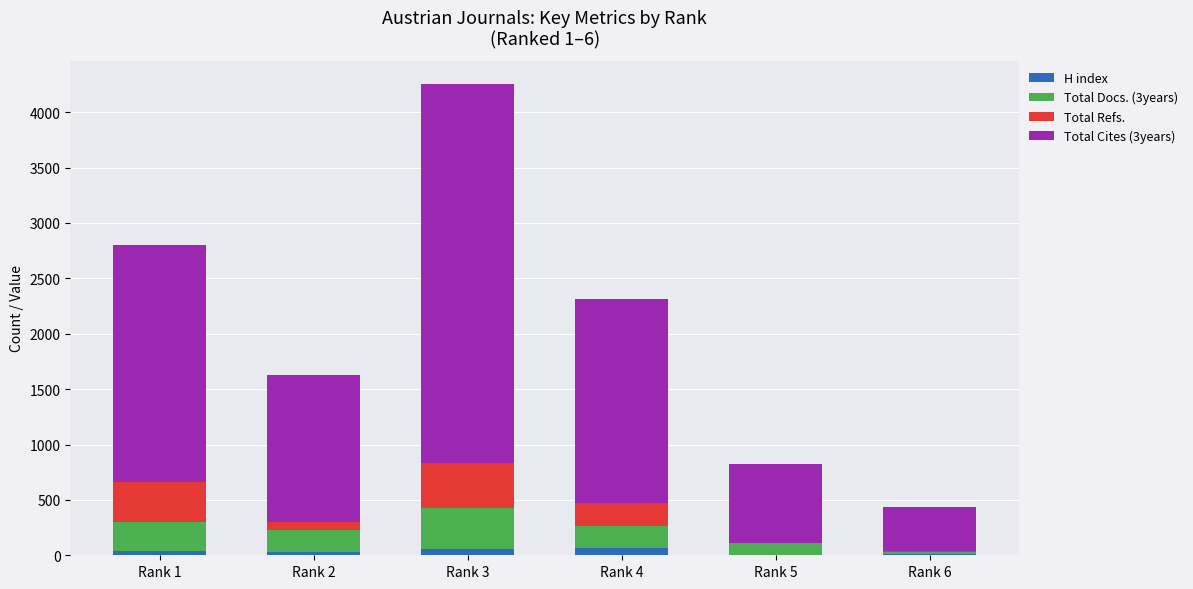

Are the bars horizontal?

No